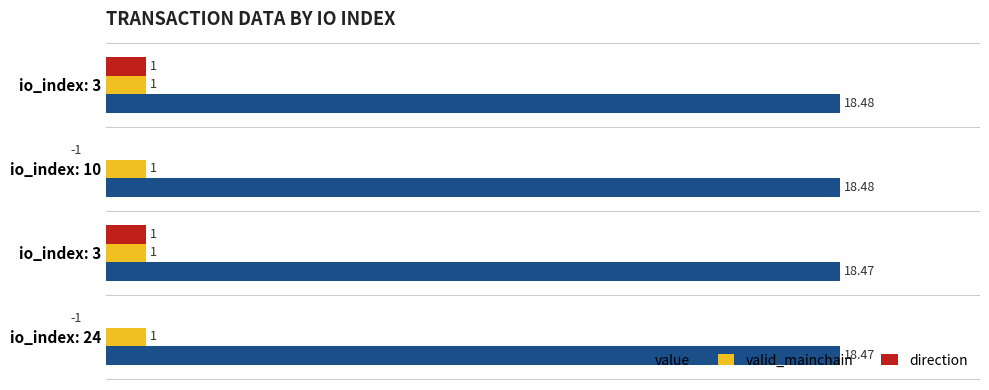

Rank the series by their maximum value, from lowest to highest.

valid_mainchain, direction, value